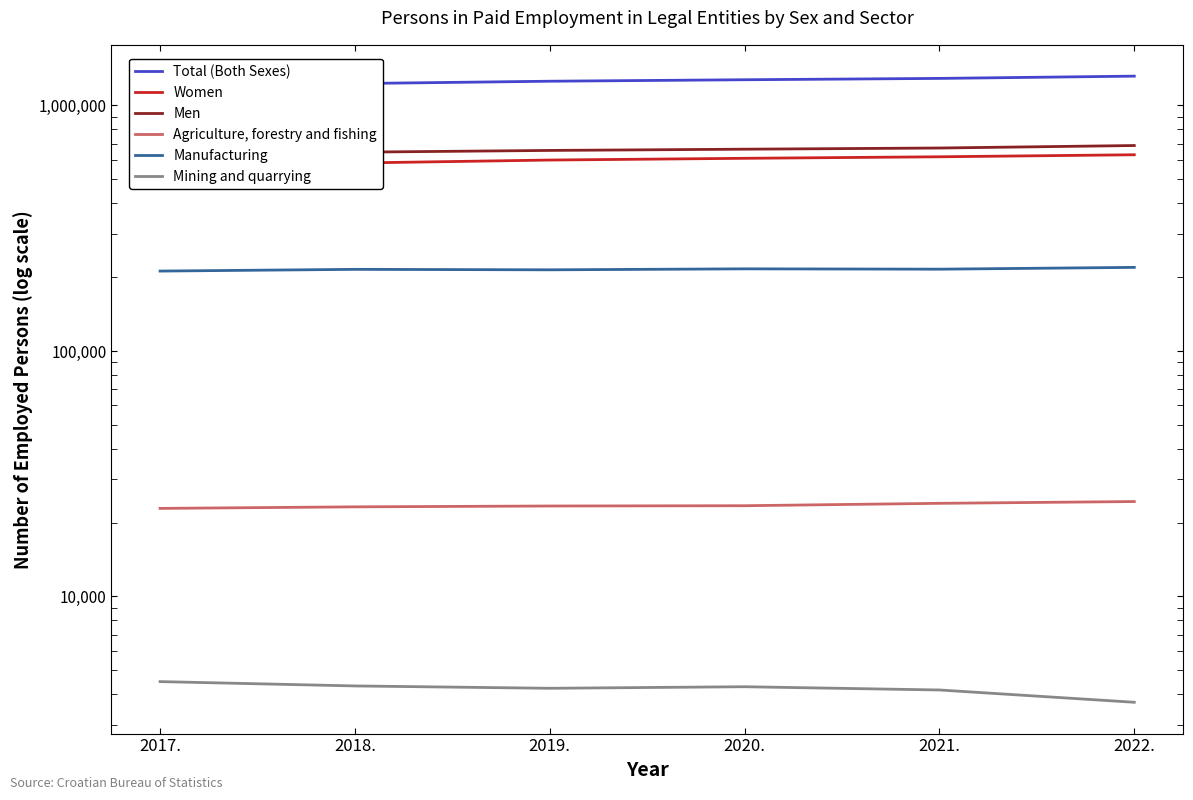

What are all the series names shown in the legend?

Total (Both Sexes), Women, Men, Agriculture, forestry and fishing, Manufacturing, Mining and quarrying